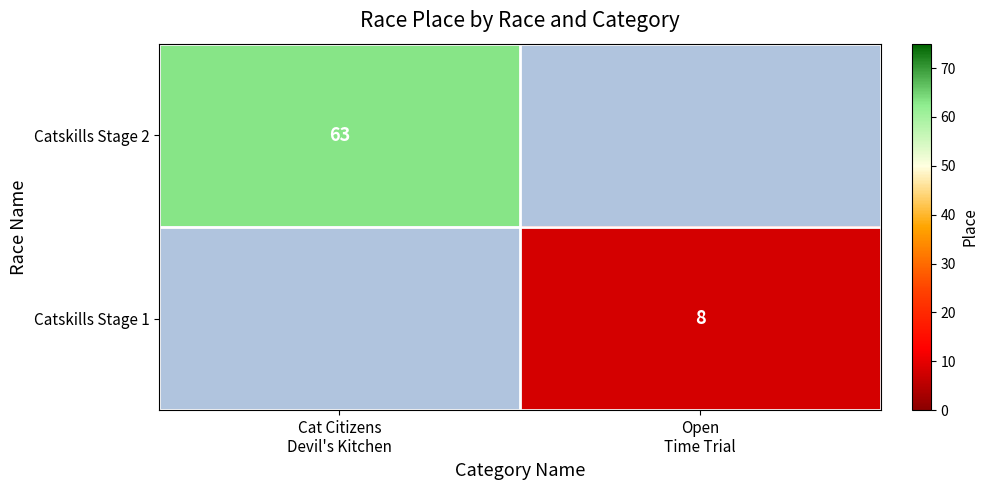

Between Open
Time Trial and Cat Citizens
Devil's Kitchen, which is larger?

Cat Citizens
Devil's Kitchen